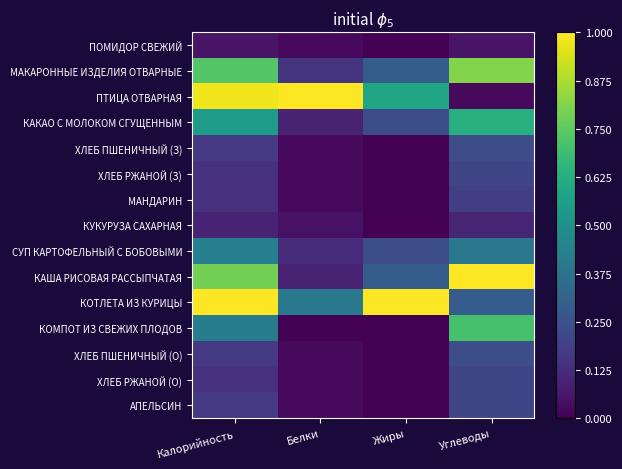

Which series has the largest range (max minus min)?

ПТИЦА ОТВАРНАЯ